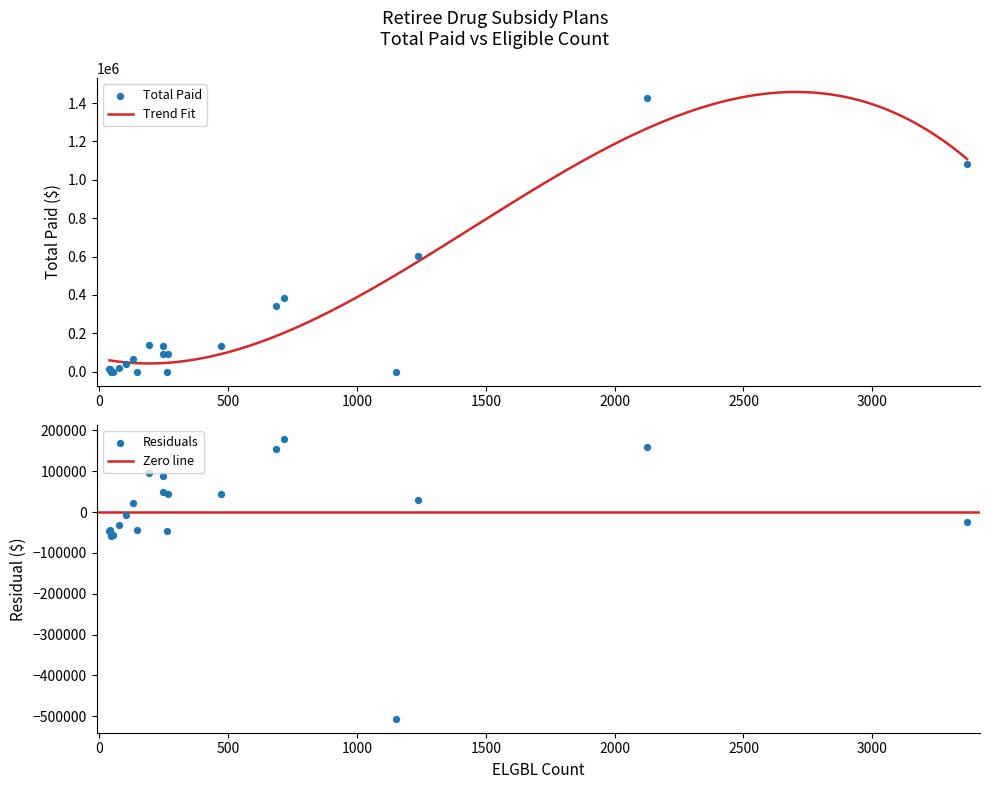

Which has a higher value, 1237 or 718?

1237